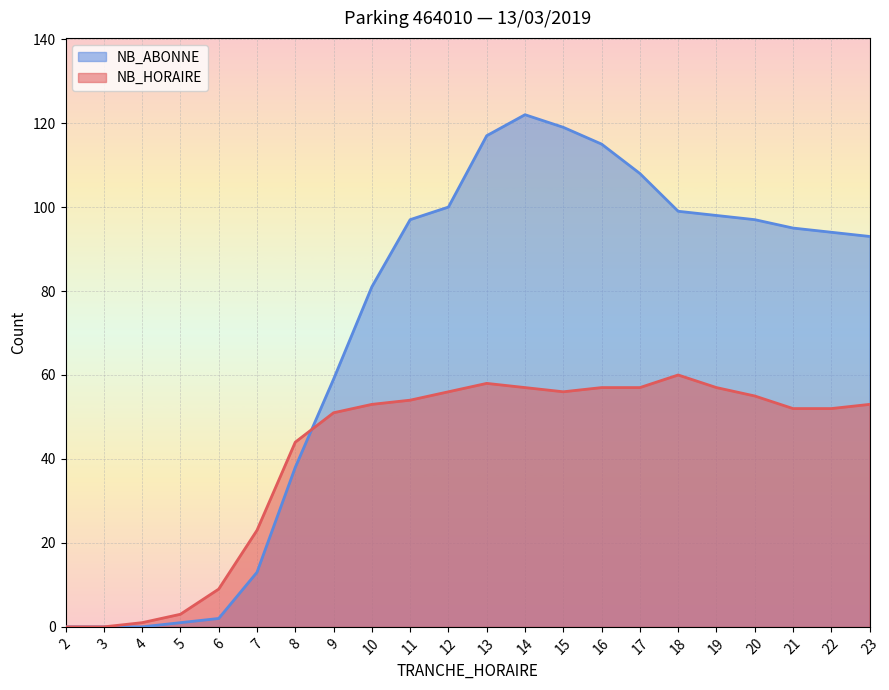

What is the value of the NB_ABONNE point at the 17th from the left?

99